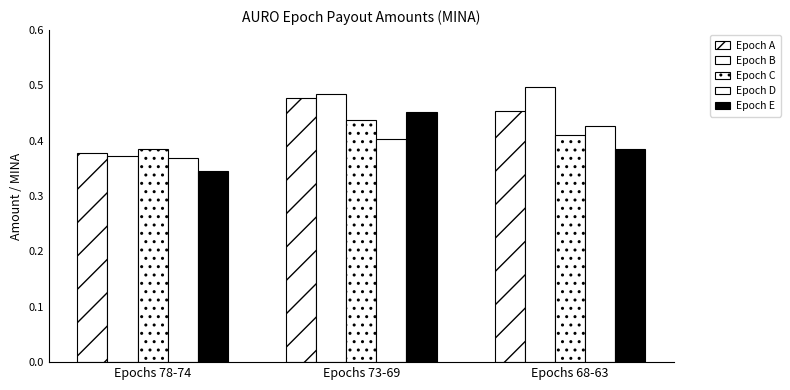

Reading left to right, list all the values displayed in this chart.

Epoch A: 0.4	0.5	0.5
Epoch B: 0.4	0.5	0.5
Epoch C: 0.4	0.4	0.4
Epoch D: 0.4	0.4	0.4
Epoch E: 0.3	0.5	0.4